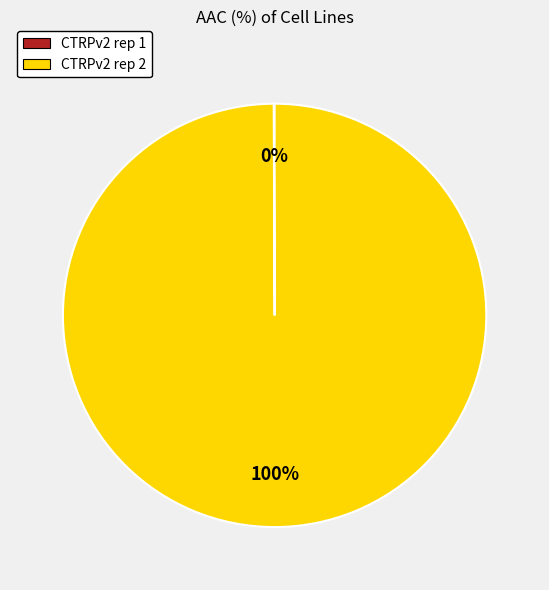

Which slice represents more than half of the pie?

CTRPv2 rep 2